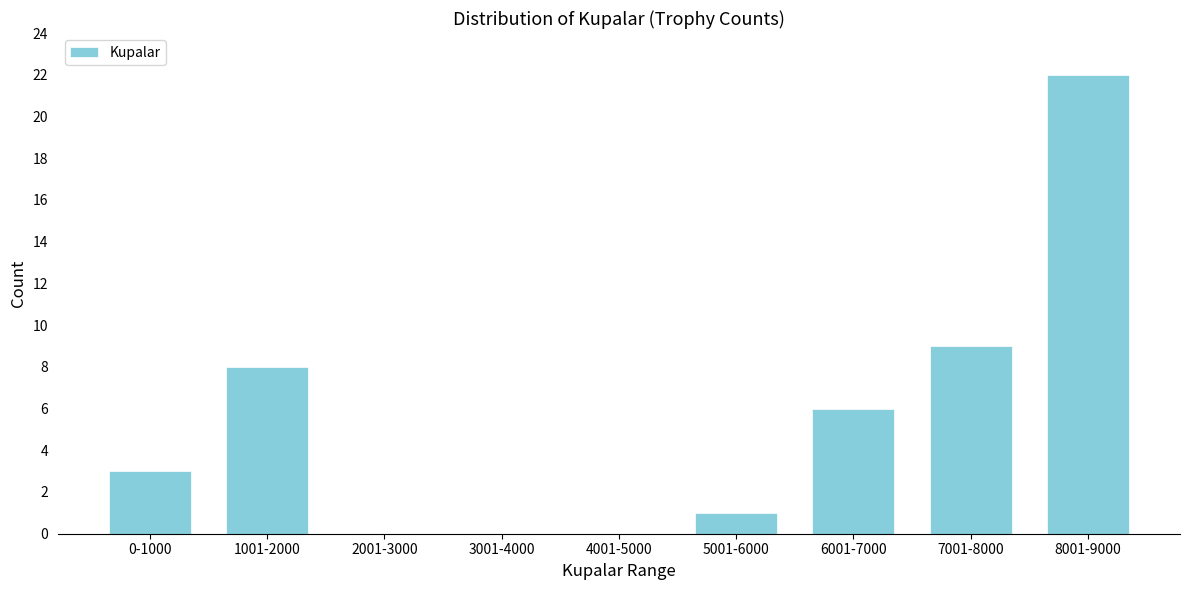

Reading right to left, extract all data points from this chart.

8001-9000=22	7001-8000=9	6001-7000=6	5001-6000=1	4001-5000=0	3001-4000=0	2001-3000=0	1001-2000=8	0-1000=3